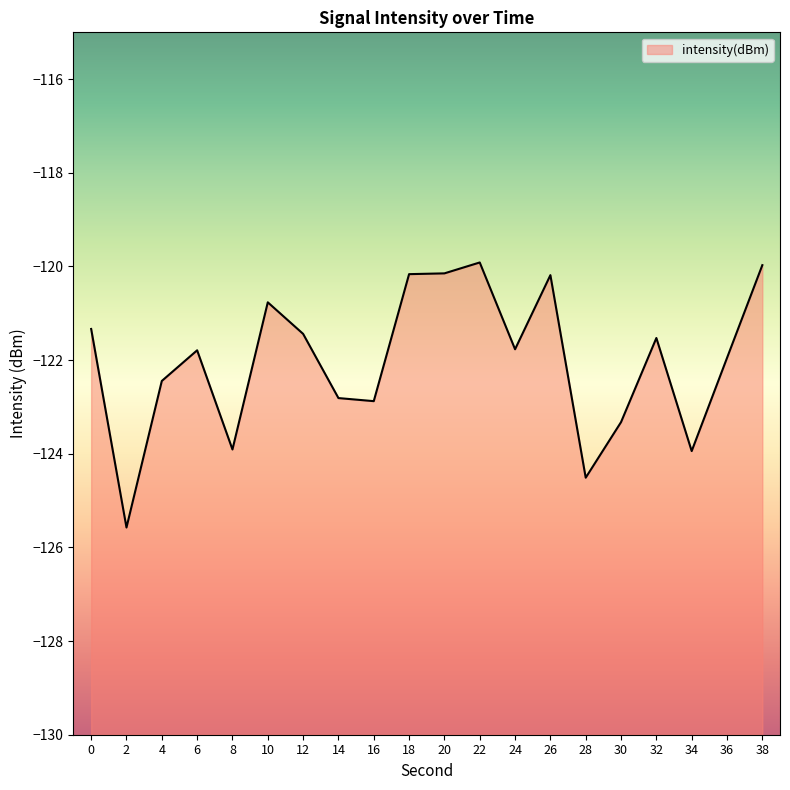

How many distinct data groups are displayed?

1